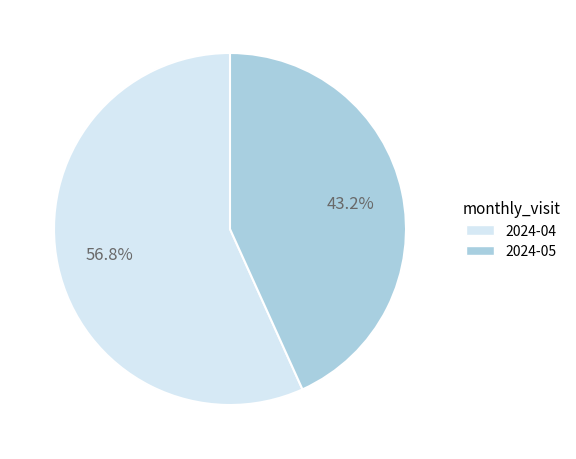

Approximately how many times larger is the value at 2024-05 compared to 2024-04?

0.8